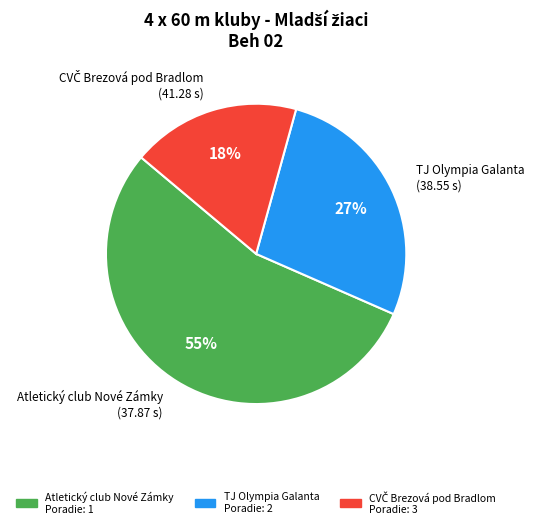

To the nearest percent, what is the average slice percentage?

33%